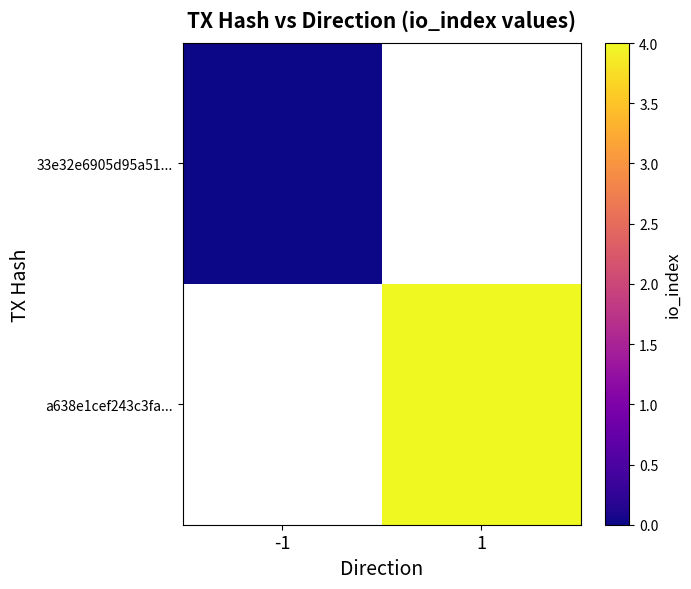

At which category does the chart reach its peak across all series?

1